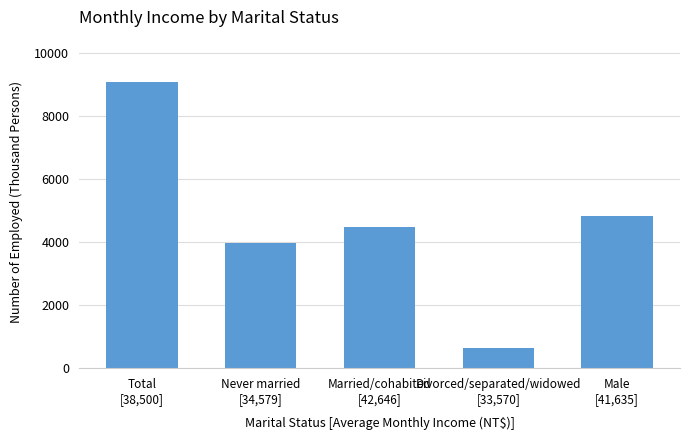

What is the greatest value displayed?

9062